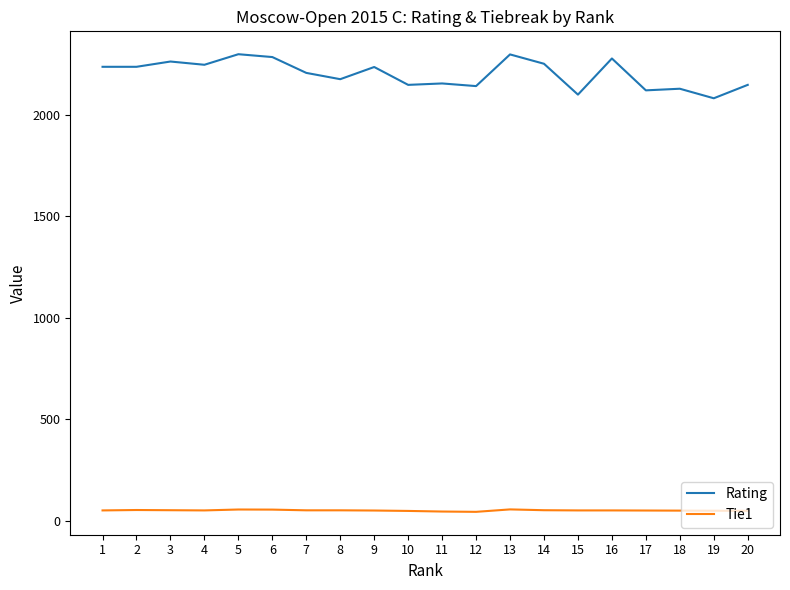

What is the difference between the Rating values at 2 and 5?

62.0